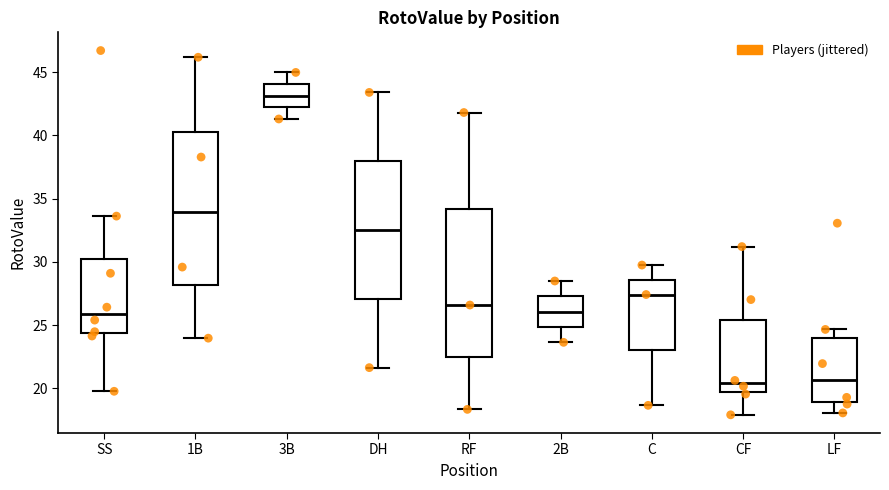

Reading left to right, read every box against the y-axis: the position of its median line, the range the box covers, and the ends of its whiskers. The values are not printed on the chart, so give them approximately, as read against the axis.

SS: median 26.0, box 24.5 to 30.0, whiskers 20.0 to 33.5
1B: median 34.0, box 28.0 to 40.5, whiskers 24.0 to 46.0
3B: median 43.0, box 42.0 to 44.0, whiskers 41.5 to 45.0
DH: median 32.5, box 27.0 to 38.0, whiskers 21.5 to 43.5
RF: median 26.5, box 22.5 to 34.0, whiskers 18.5 to 42.0
2B: median 26.0, box 25.0 to 27.5, whiskers 23.5 to 28.5
C: median 27.5, box 23.0 to 28.5, whiskers 18.5 to 30.0
CF: median 20.5, box 19.5 to 25.5, whiskers 18.0 to 31.0
LF: median 20.5, box 19.0 to 24.0, whiskers 18.0 to 24.5